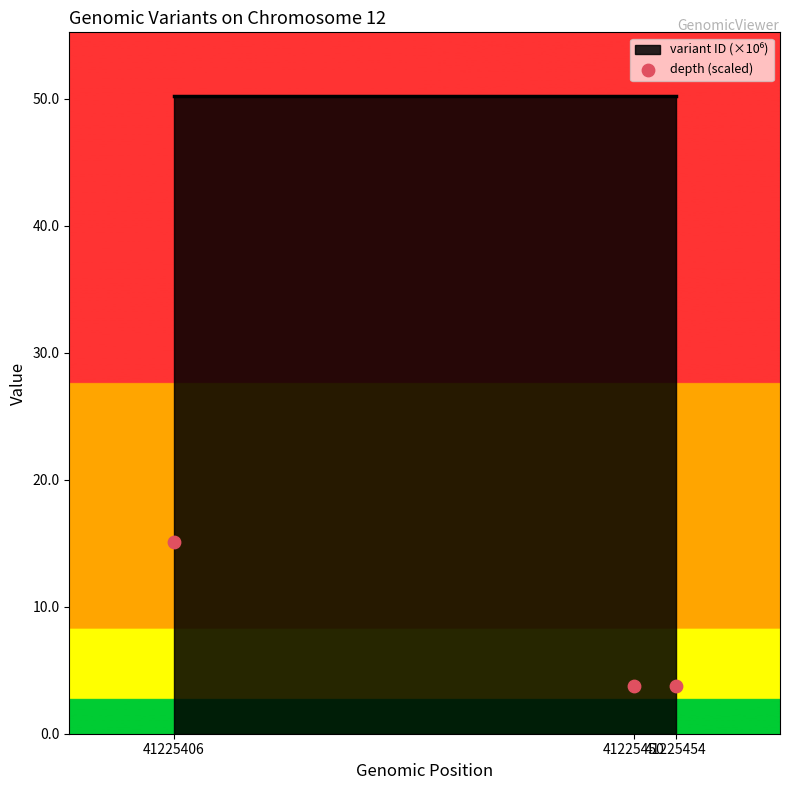

Which has a higher value, 41225406 or 41225450?

41225406